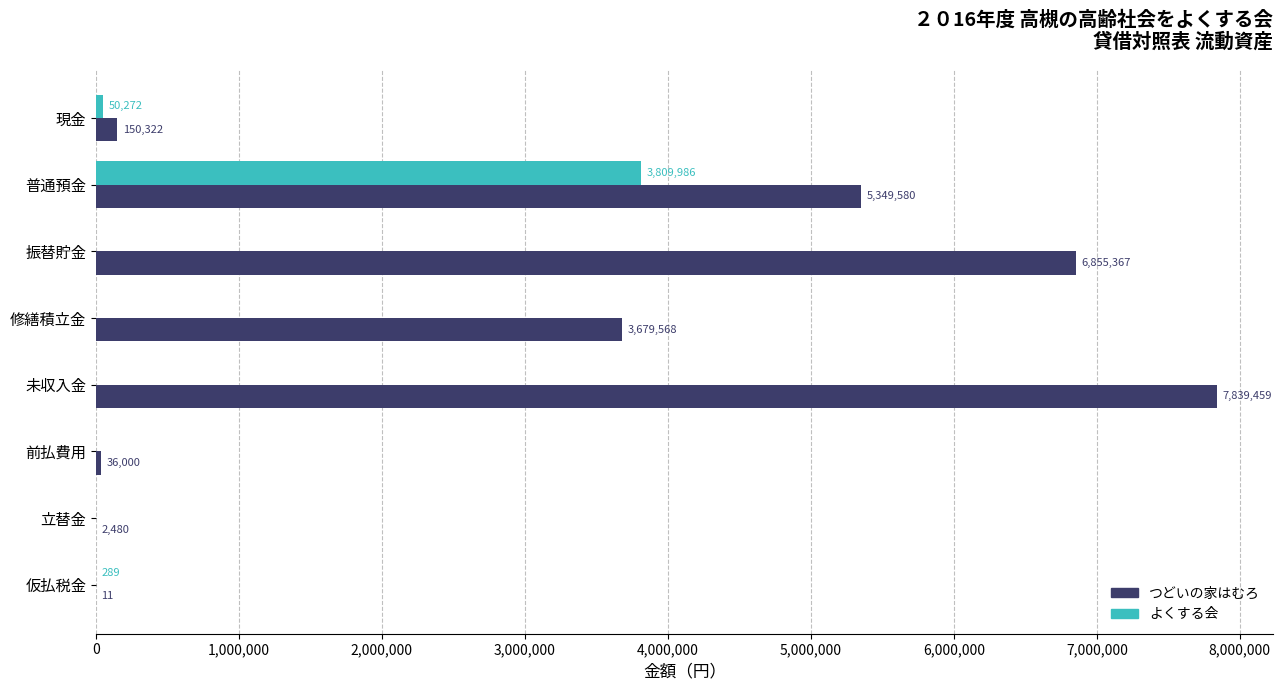

What is the maximum value shown in the chart?

7839459